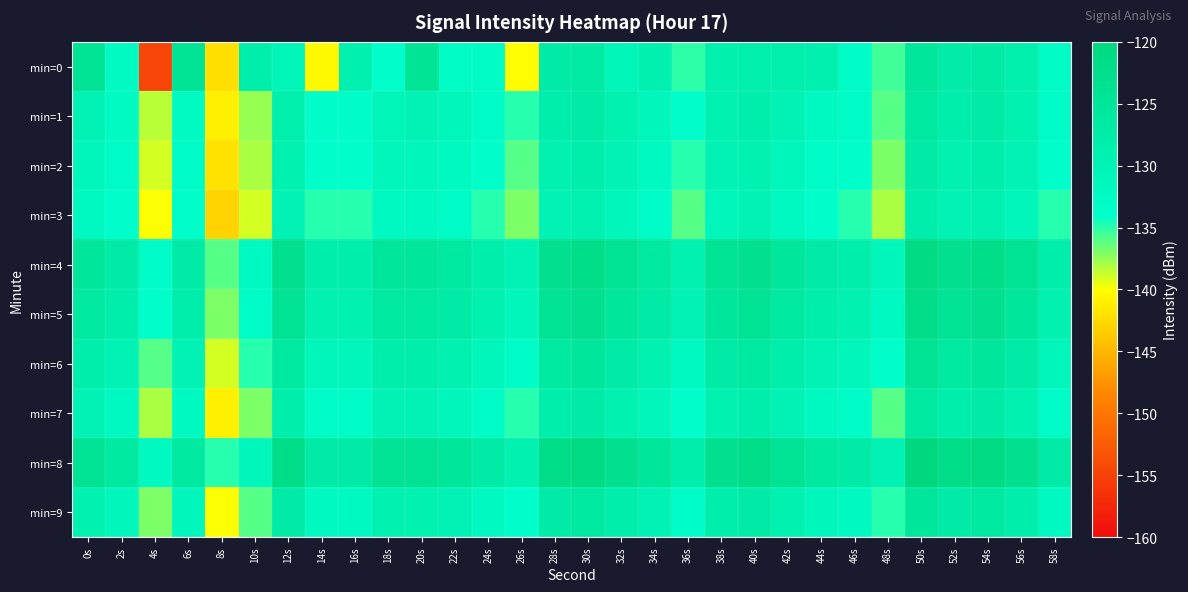

Reading right to left, transcribe all the data shown in this chart.

min=0: 58s=-132.6	56s=-128.4	54s=-126.7	52s=-127.4	50s=-125.1	48s=-135.6	46s=-133.1	44s=-128.8	42s=-128.4	40s=-128.3	38s=-128.7	36s=-135.0	34s=-128.8	32s=-130.4	30s=-126.8	28s=-127.3	26s=-140.1	24s=-132.6	22s=-132.9	20s=-124.2	18s=-133.7	16s=-128.9	14s=-140.4	12s=-130.4	10s=-128.1	8s=-142.3	6s=-124.1	4s=-154.6	2s=-132.2	0s=-124.2
min=1: 58s=-133.0	56s=-129.0	54s=-127.0	52s=-128.0	50s=-126.0	48s=-136.0	46s=-133.0	44s=-132.0	42s=-130.0	40s=-128.0	38s=-129.0	36s=-134.0	34s=-131.0	32s=-129.0	30s=-127.0	28s=-128.0	26s=-135.0	24s=-133.0	22s=-131.0	20s=-130.0	18s=-130.4	16s=-133.3	14s=-133.5	12s=-128.3	10s=-137.6	8s=-141.1	6s=-132.3	4s=-138.3	2s=-132.2	0s=-129.8
min=2: 58s=-134.0	56s=-130.0	54s=-128.0	52s=-129.0	50s=-127.0	48s=-137.0	46s=-134.0	44s=-133.0	42s=-131.0	40s=-129.0	38s=-130.0	36s=-135.0	34s=-132.0	32s=-130.0	30s=-128.0	28s=-129.0	26s=-136.0	24s=-134.0	22s=-132.0	20s=-131.0	18s=-131.0	16s=-134.0	14s=-134.0	12s=-129.0	10s=-138.0	8s=-142.0	6s=-133.0	4s=-139.0	2s=-133.0	0s=-131.0
min=3: 58s=-135.0	56s=-131.0	54s=-129.0	52s=-130.0	50s=-128.0	48s=-138.0	46s=-135.0	44s=-134.0	42s=-132.0	40s=-130.0	38s=-131.0	36s=-136.0	34s=-133.0	32s=-131.0	30s=-129.0	28s=-130.0	26s=-137.0	24s=-135.0	22s=-133.0	20s=-132.0	18s=-132.0	16s=-135.0	14s=-135.0	12s=-130.0	10s=-139.0	8s=-143.0	6s=-134.0	4s=-140.0	2s=-134.0	0s=-132.0
min=4: 58s=-128.0	56s=-124.0	54s=-122.0	52s=-123.0	50s=-121.0	48s=-131.0	46s=-128.0	44s=-127.0	42s=-125.0	40s=-123.0	38s=-124.0	36s=-129.0	34s=-126.0	32s=-124.0	30s=-122.0	28s=-123.0	26s=-130.0	24s=-128.0	22s=-126.0	20s=-125.0	18s=-125.0	16s=-128.0	14s=-128.0	12s=-123.0	10s=-132.0	8s=-136.0	6s=-127.0	4s=-133.0	2s=-127.0	0s=-125.0
min=5: 58s=-129.0	56s=-125.0	54s=-123.0	52s=-124.0	50s=-122.0	48s=-132.0	46s=-129.0	44s=-128.0	42s=-126.0	40s=-124.0	38s=-125.0	36s=-130.0	34s=-127.0	32s=-125.0	30s=-123.0	28s=-124.0	26s=-131.0	24s=-129.0	22s=-127.0	20s=-126.0	18s=-126.0	16s=-129.0	14s=-129.0	12s=-124.0	10s=-133.0	8s=-137.0	6s=-128.0	4s=-134.0	2s=-128.0	0s=-126.0
min=6: 58s=-131.0	56s=-127.0	54s=-125.0	52s=-126.0	50s=-124.0	48s=-134.0	46s=-131.0	44s=-130.0	42s=-128.0	40s=-126.0	38s=-127.0	36s=-132.0	34s=-129.0	32s=-127.0	30s=-125.0	28s=-126.0	26s=-133.0	24s=-131.0	22s=-129.0	20s=-128.0	18s=-128.0	16s=-131.0	14s=-131.0	12s=-126.0	10s=-135.0	8s=-139.0	6s=-130.0	4s=-136.0	2s=-130.0	0s=-128.0
min=7: 58s=-133.0	56s=-129.0	54s=-127.0	52s=-128.0	50s=-126.0	48s=-136.0	46s=-133.0	44s=-132.0	42s=-130.0	40s=-128.0	38s=-129.0	36s=-134.0	34s=-131.0	32s=-129.0	30s=-127.0	28s=-128.0	26s=-135.0	24s=-133.0	22s=-131.0	20s=-130.0	18s=-130.0	16s=-133.0	14s=-133.0	12s=-128.0	10s=-137.0	8s=-141.0	6s=-132.0	4s=-138.0	2s=-132.0	0s=-130.0
min=8: 58s=-127.0	56s=-123.0	54s=-121.0	52s=-122.0	50s=-120.0	48s=-130.0	46s=-127.0	44s=-126.0	42s=-124.0	40s=-122.0	38s=-123.0	36s=-128.0	34s=-125.0	32s=-123.0	30s=-121.0	28s=-122.0	26s=-129.0	24s=-127.0	22s=-125.0	20s=-124.0	18s=-124.0	16s=-127.0	14s=-127.0	12s=-122.0	10s=-131.0	8s=-135.0	6s=-126.0	4s=-132.0	2s=-126.0	0s=-124.0
min=9: 58s=-132.0	56s=-128.0	54s=-126.0	52s=-127.0	50s=-125.0	48s=-135.0	46s=-132.0	44s=-131.0	42s=-129.0	40s=-127.0	38s=-128.0	36s=-133.0	34s=-130.0	32s=-128.0	30s=-126.0	28s=-127.0	26s=-134.0	24s=-132.0	22s=-130.0	20s=-129.0	18s=-129.0	16s=-132.0	14s=-132.0	12s=-127.0	10s=-136.0	8s=-140.0	6s=-131.0	4s=-137.0	2s=-131.0	0s=-129.0